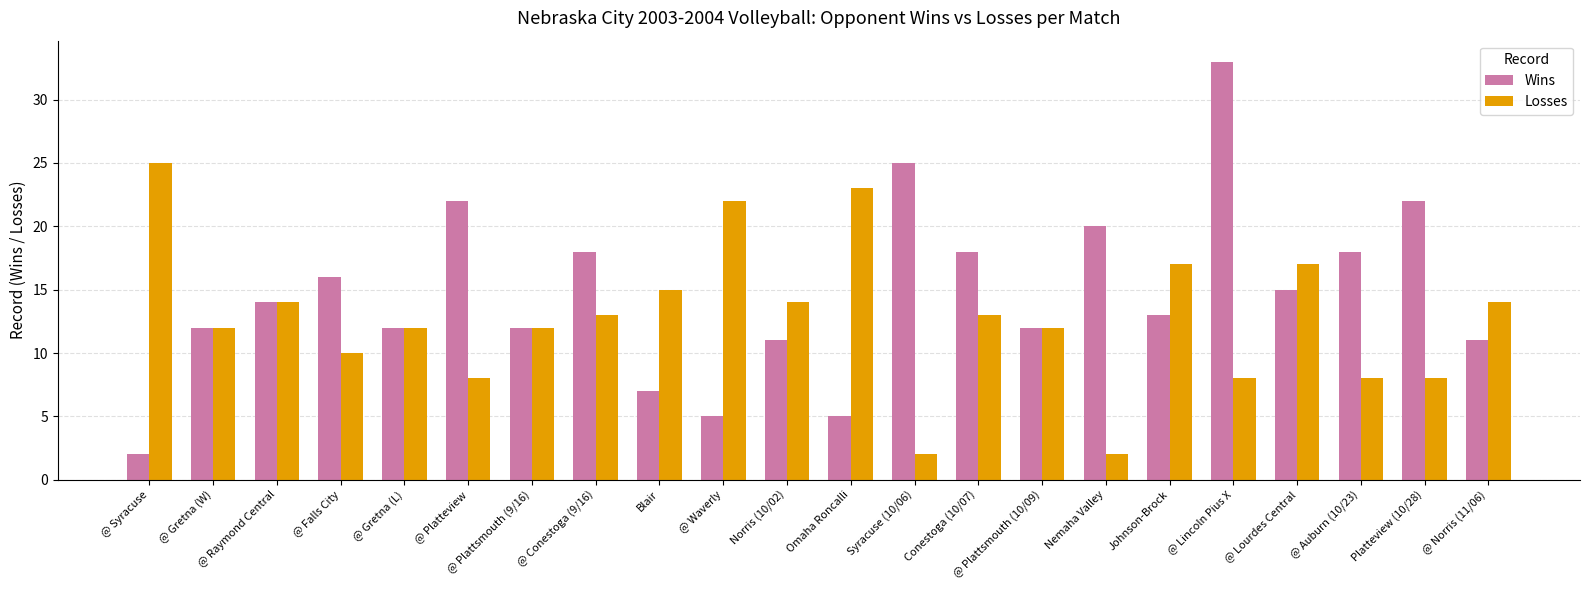

At which category is the sum across all series the highest?

@ Lincoln Pius X